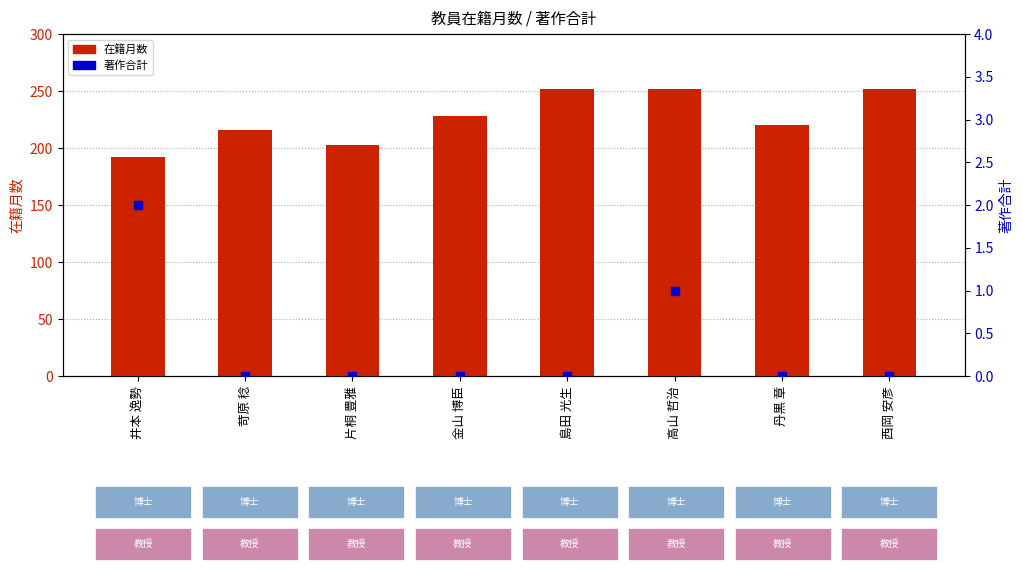

At which category is the sum across all series the highest?

高山 哲治